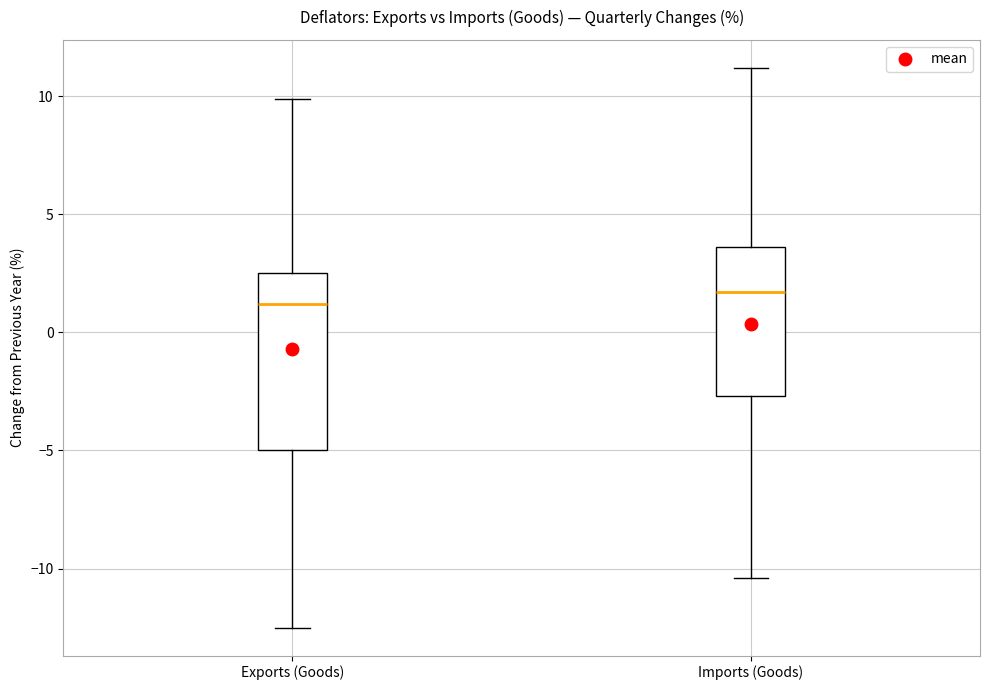

Which box's median line is the lowest?

Exports (Goods)